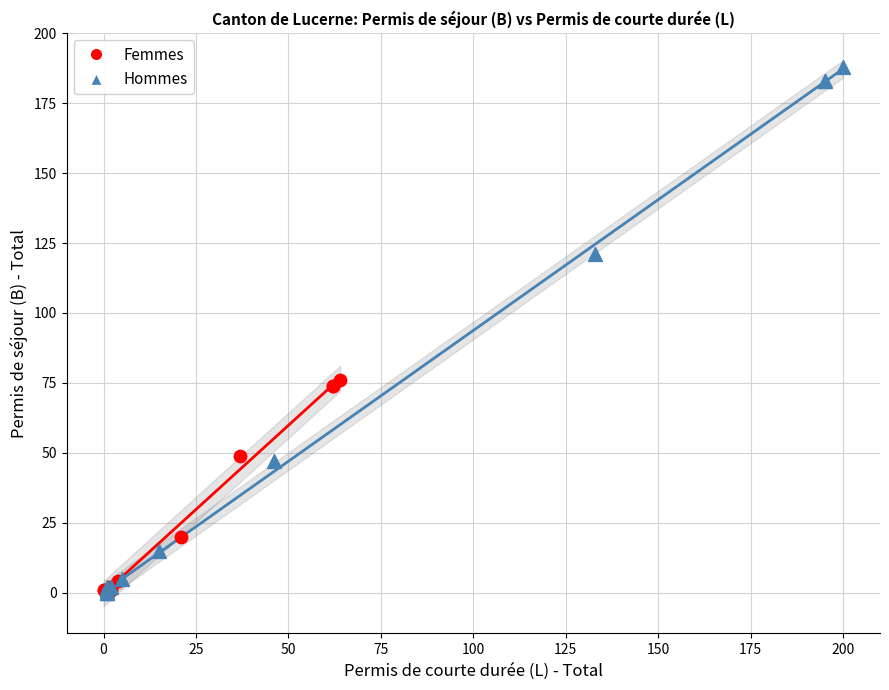

What are all the series names shown in the legend?

Femmes, Hommes